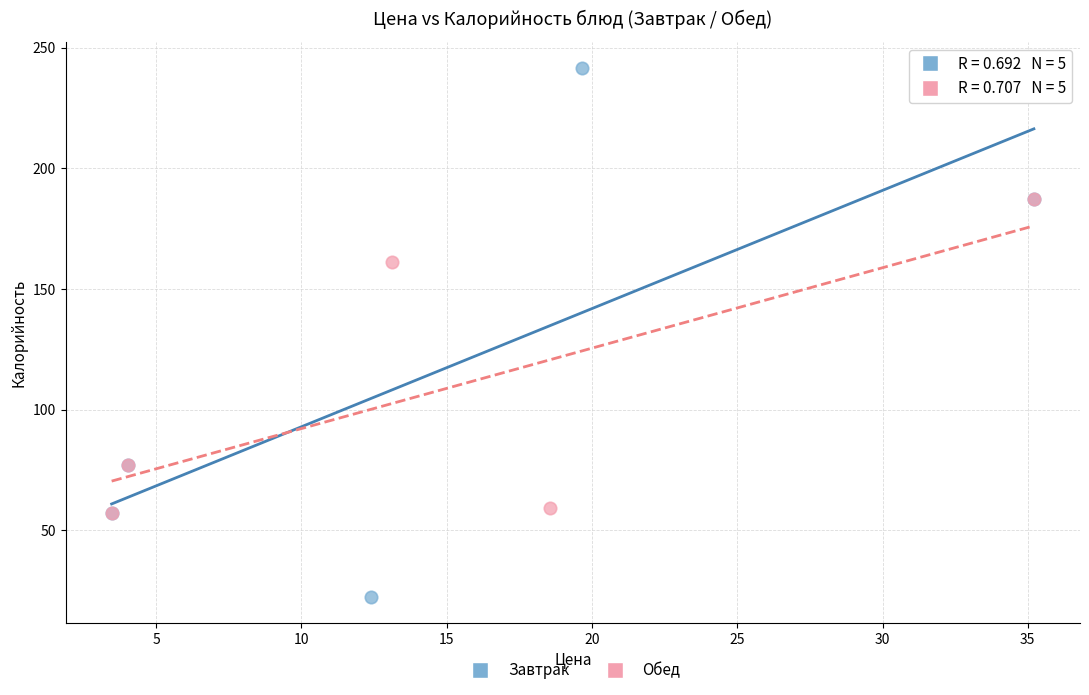

Which series reaches the minimum Y coordinate?

Завтрак